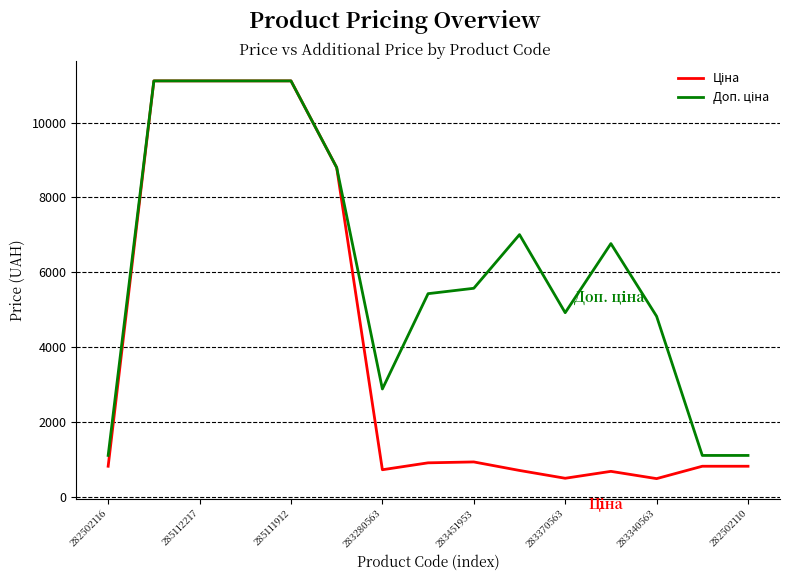

At which category does Доп. ціна reach its first local peak?

9